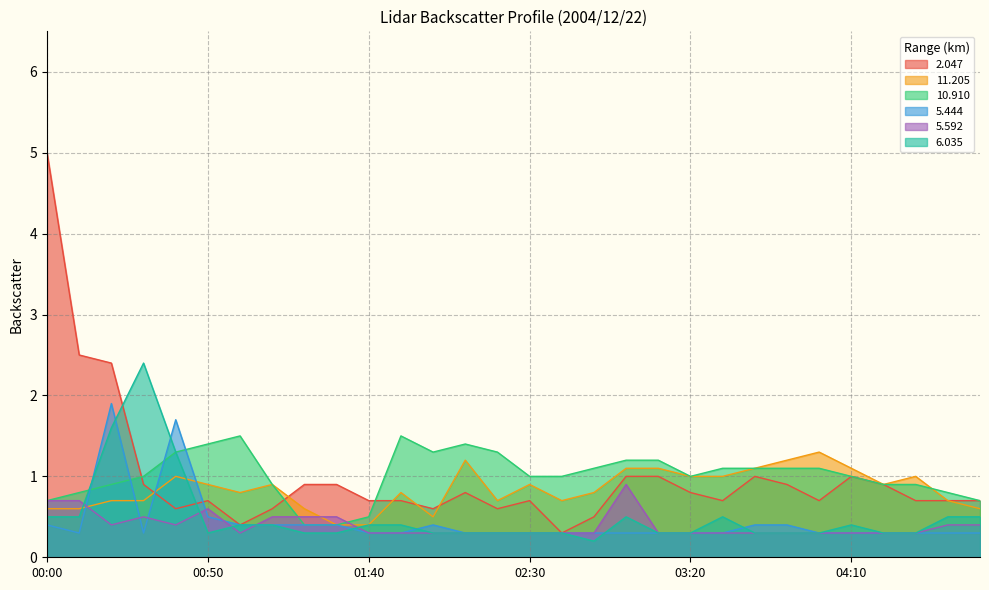

What is the difference between the maximum and minimum values in the 6.035 series?

2.2